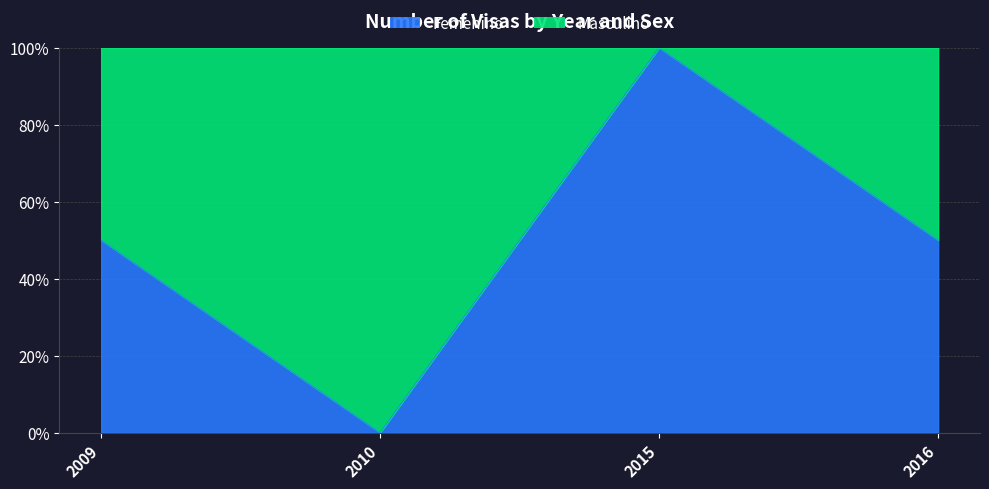

Does the chart display data point markers on the line(s)?

No